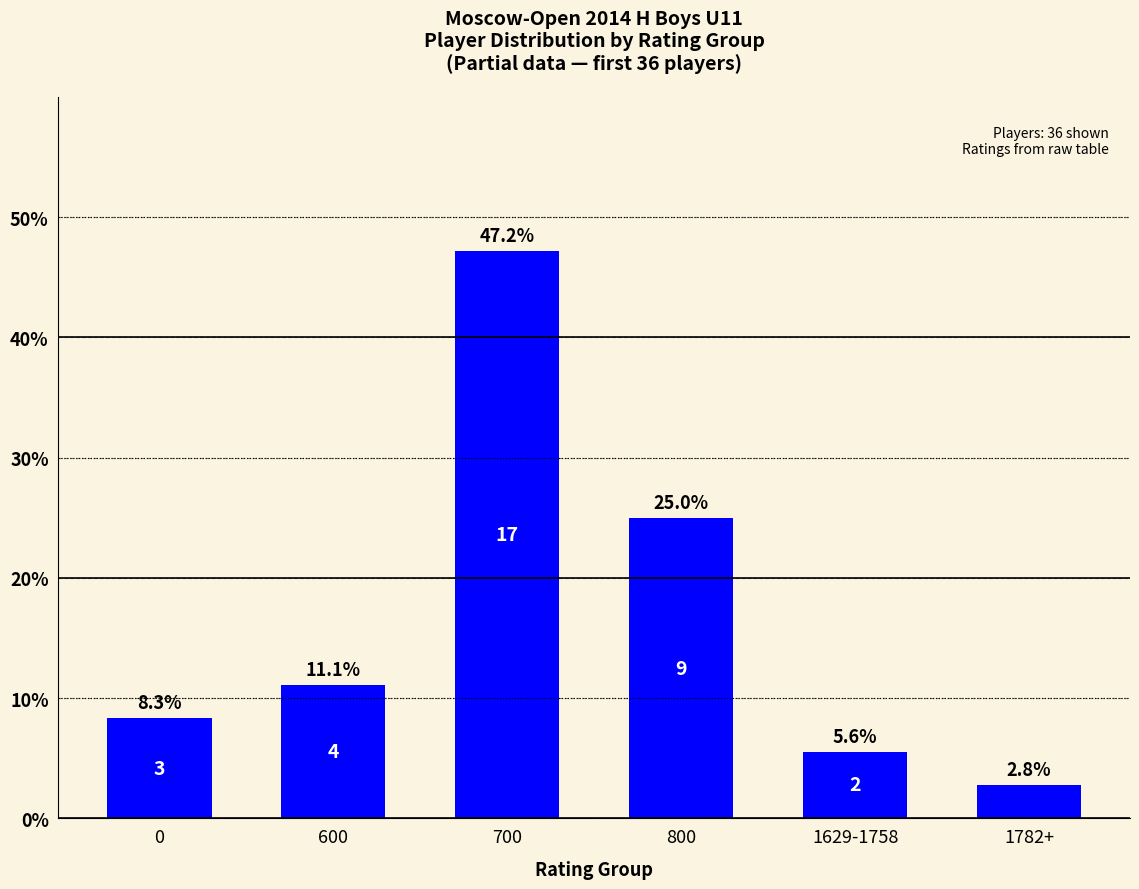

At which label does the data first exceed 11?

600